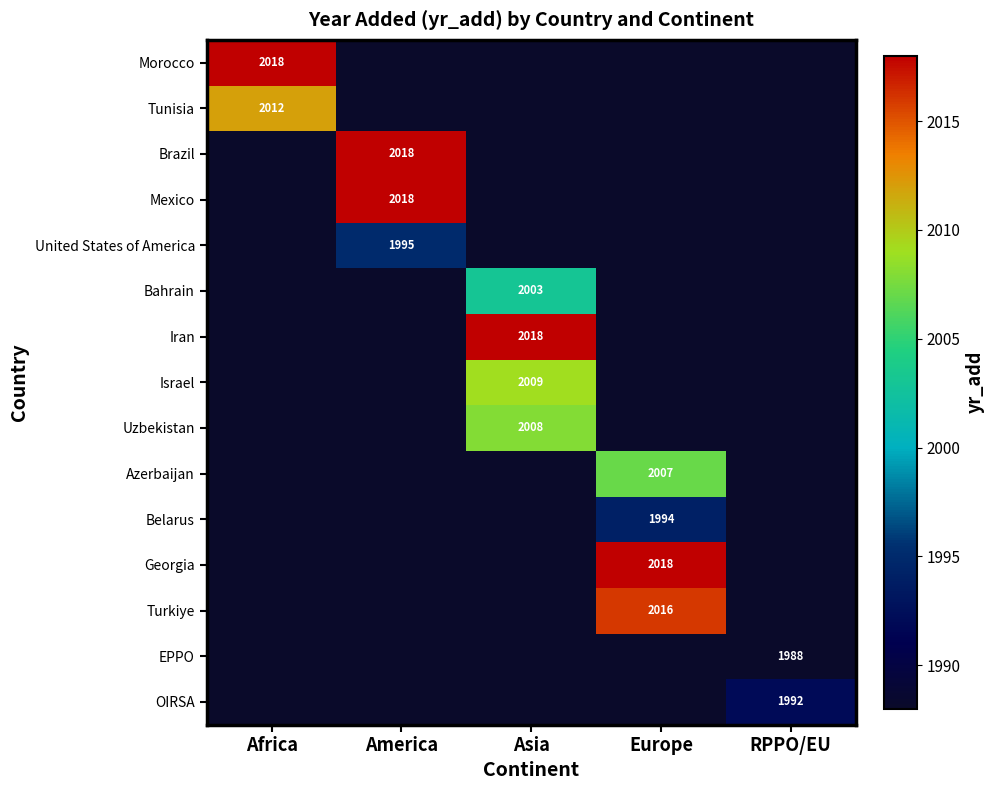

At which category does the chart reach its peak across all series?

Africa